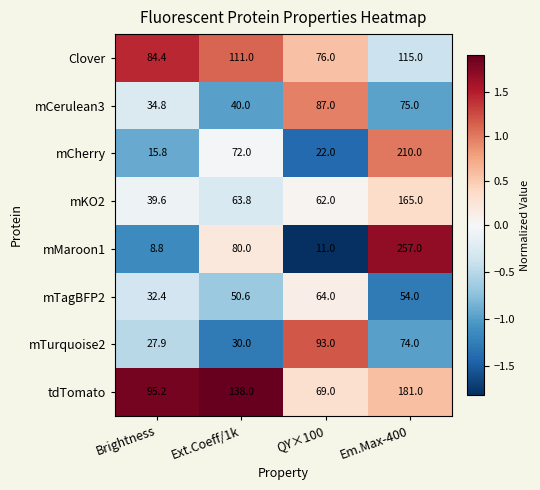

What is the difference between the highest and lowest values at Brightness?

86.4